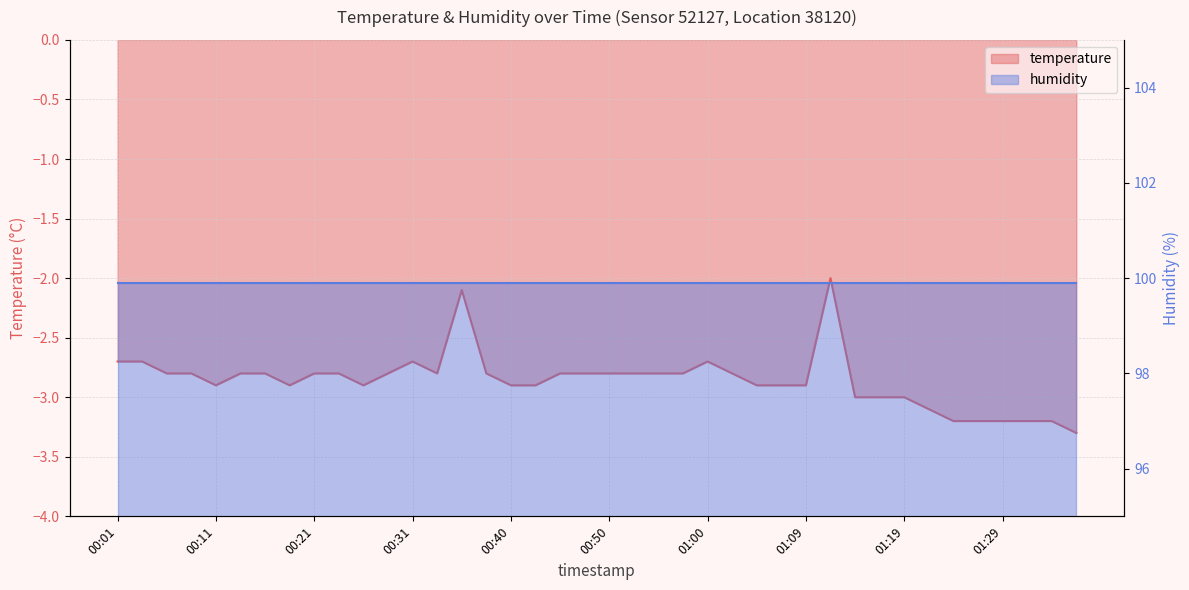

Reading right to left, what are all the values shown in this chart?

01:36=-3.3	01:34=-3.2	01:31=-3.2	01:29=-3.2	01:26=-3.2	01:24=-3.2	01:22=-3.1	01:19=-3.0	01:17=-3.0	01:14=-3.0	01:12=-2.0	01:09=-2.9	01:07=-2.9	01:05=-2.9	01:02=-2.8	01:00=-2.7	00:57=-2.8	00:55=-2.8	00:52=-2.8	00:50=-2.8	00:48=-2.8	00:45=-2.8	00:43=-2.9	00:40=-2.9	00:38=-2.8	00:35=-2.1	00:33=-2.8	00:31=-2.7	00:28=-2.8	00:26=-2.9	00:23=-2.8	00:21=-2.8	00:18=-2.9	00:16=-2.8	00:13=-2.8	00:11=-2.9	00:08=-2.8	00:06=-2.8	00:03=-2.7	00:01=-2.7